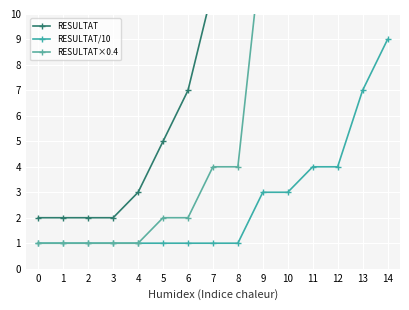

Between 10 and 8, which is larger?

10